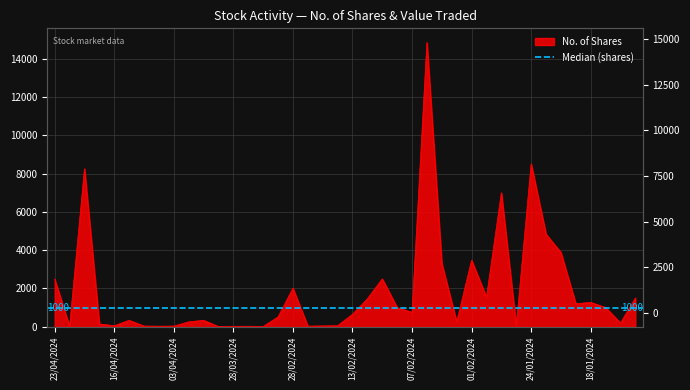

What is the maximum value shown in the chart?

14845